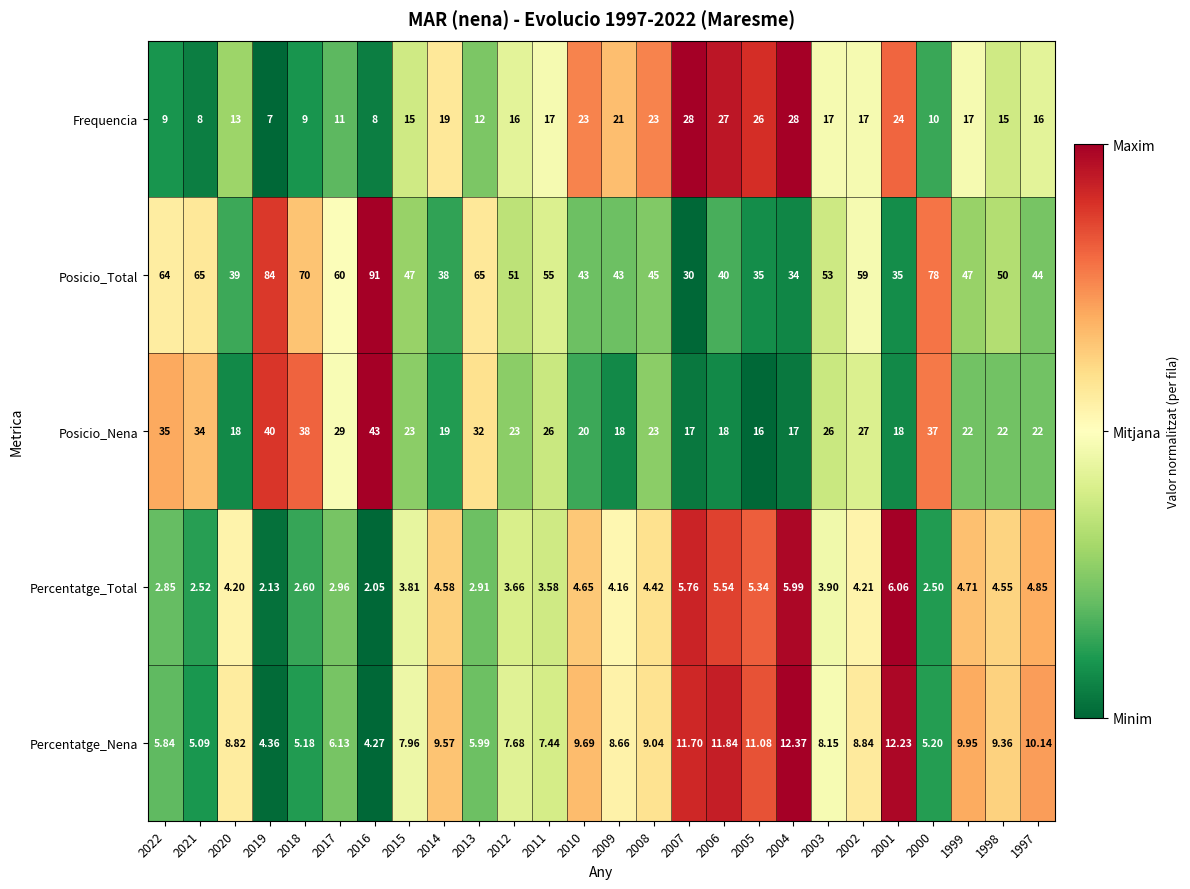

Which series has the largest total across all categories?

Posicio_Total